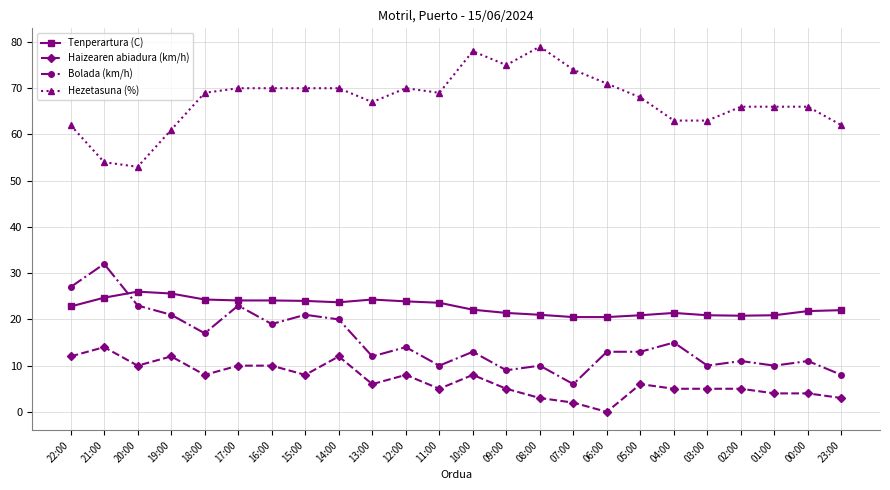

What is the spread (max minus min) of values at 21:00?

40.0